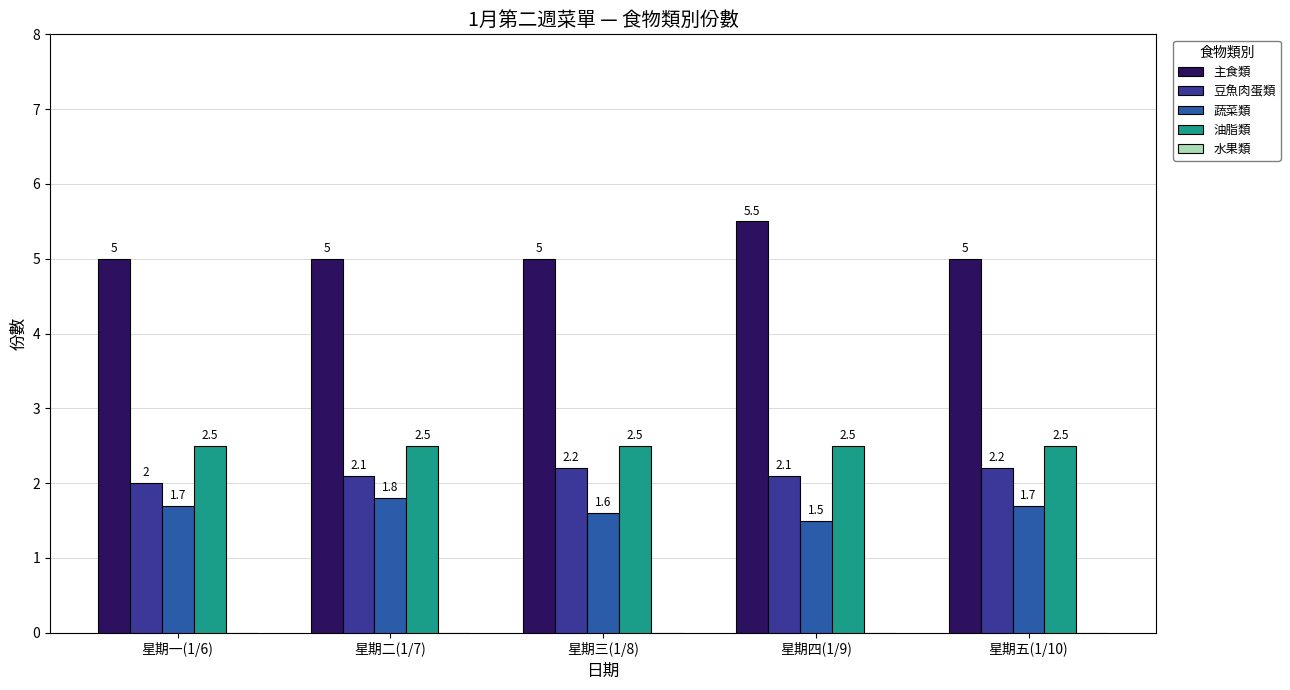

What is the greatest value displayed?

5.5